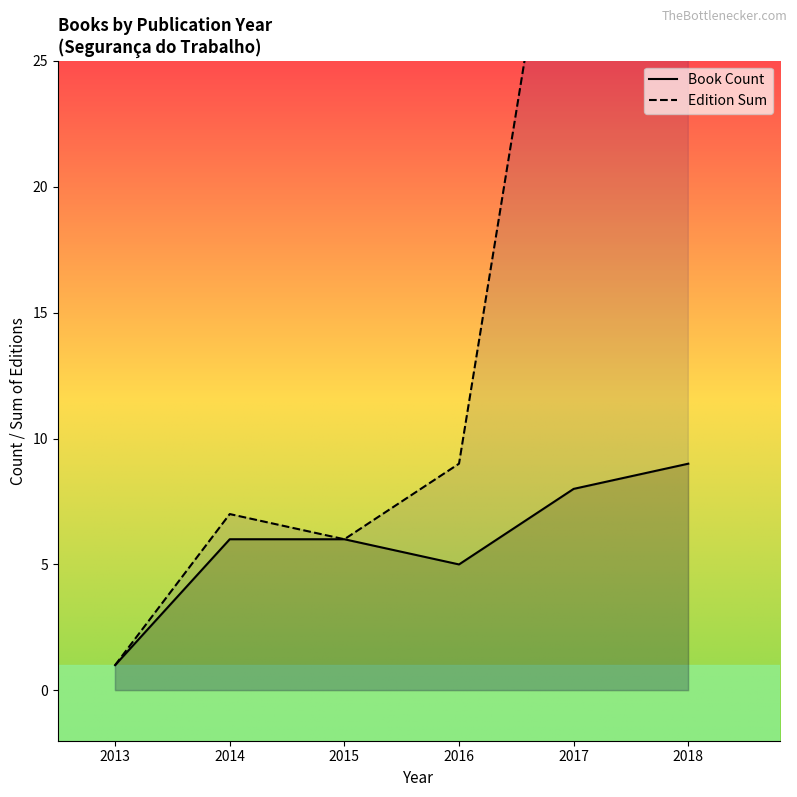

What is the value of the Edition Sum point at the 1st from the left?

1